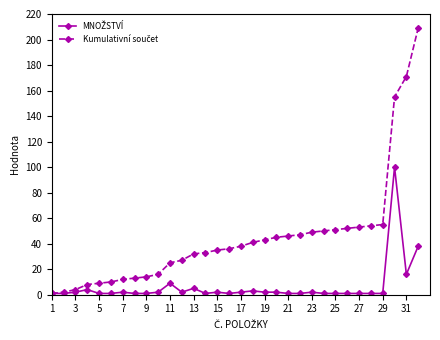

Where does the Kumulativní součet series first go above 38?

17